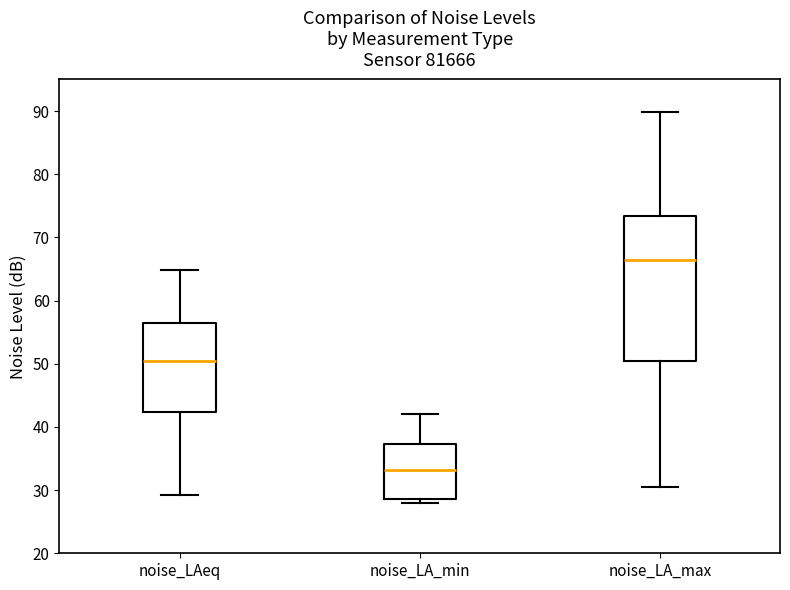

Which box is the tallest, from its lower edge to its upper edge?

noise_LA_max